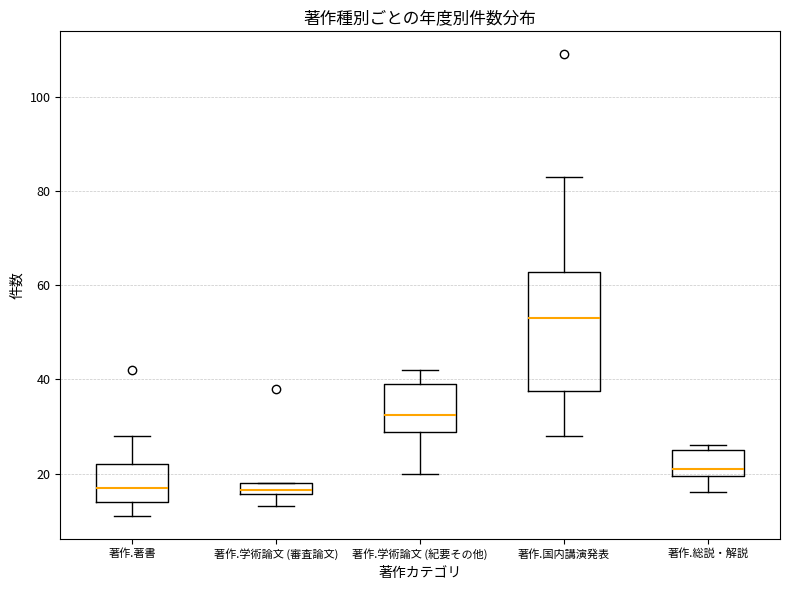

Which box is the tallest, from its lower edge to its upper edge?

著作.国内講演発表